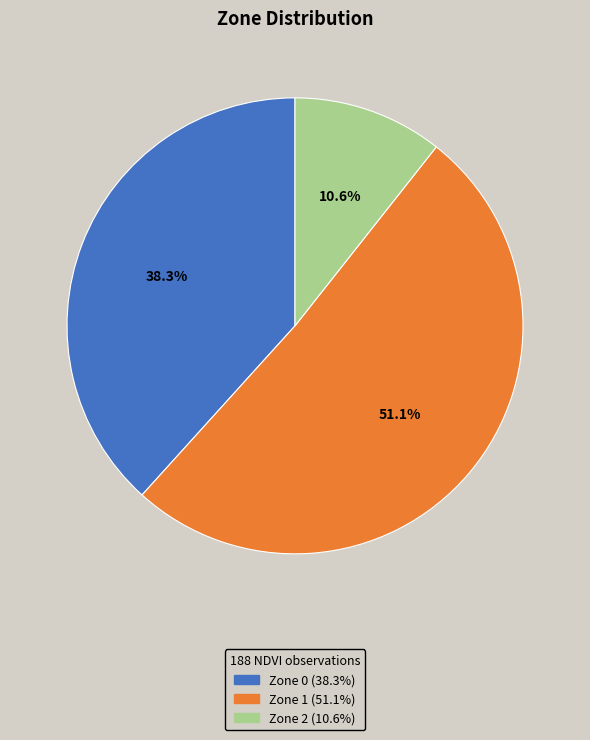

Is it true that Zone 2 is 26% of the pie?

False